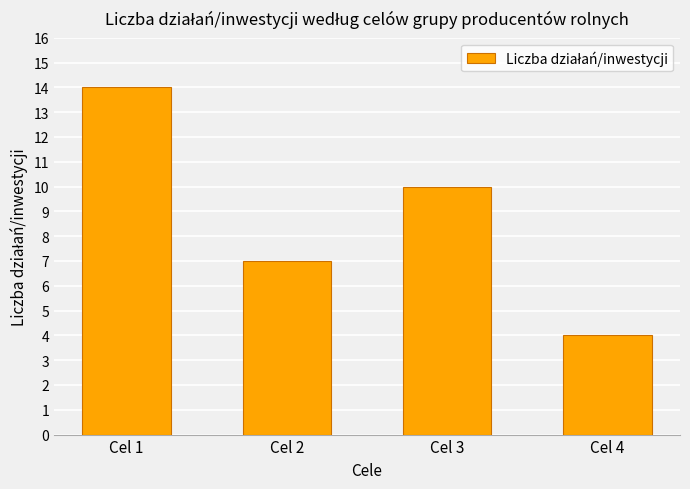

Rank the categories by value from highest to lowest.

Cel 1, Cel 3, Cel 2, Cel 4